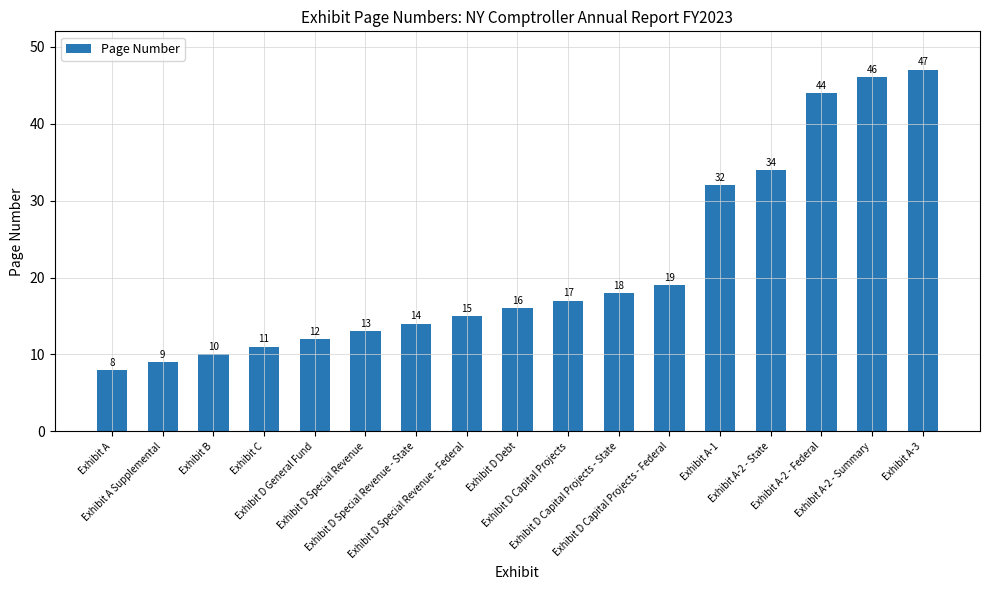

Which has a higher value, Exhibit D Debt or Exhibit A-3?

Exhibit A-3